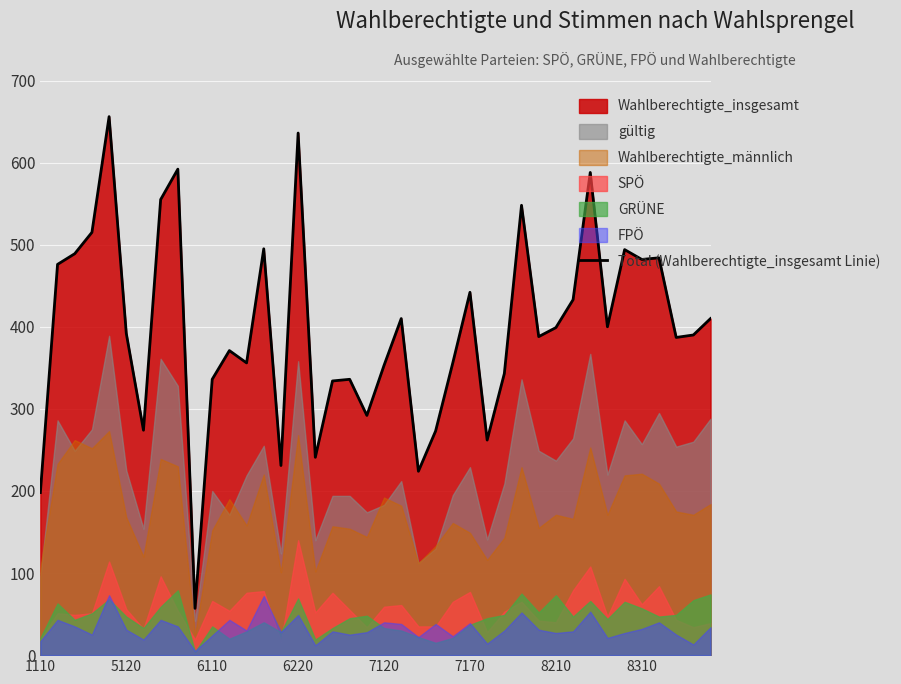

True or false: Total (Wahlberechtigte_insgesamt Linie) has a value of 634 at 7120.

False